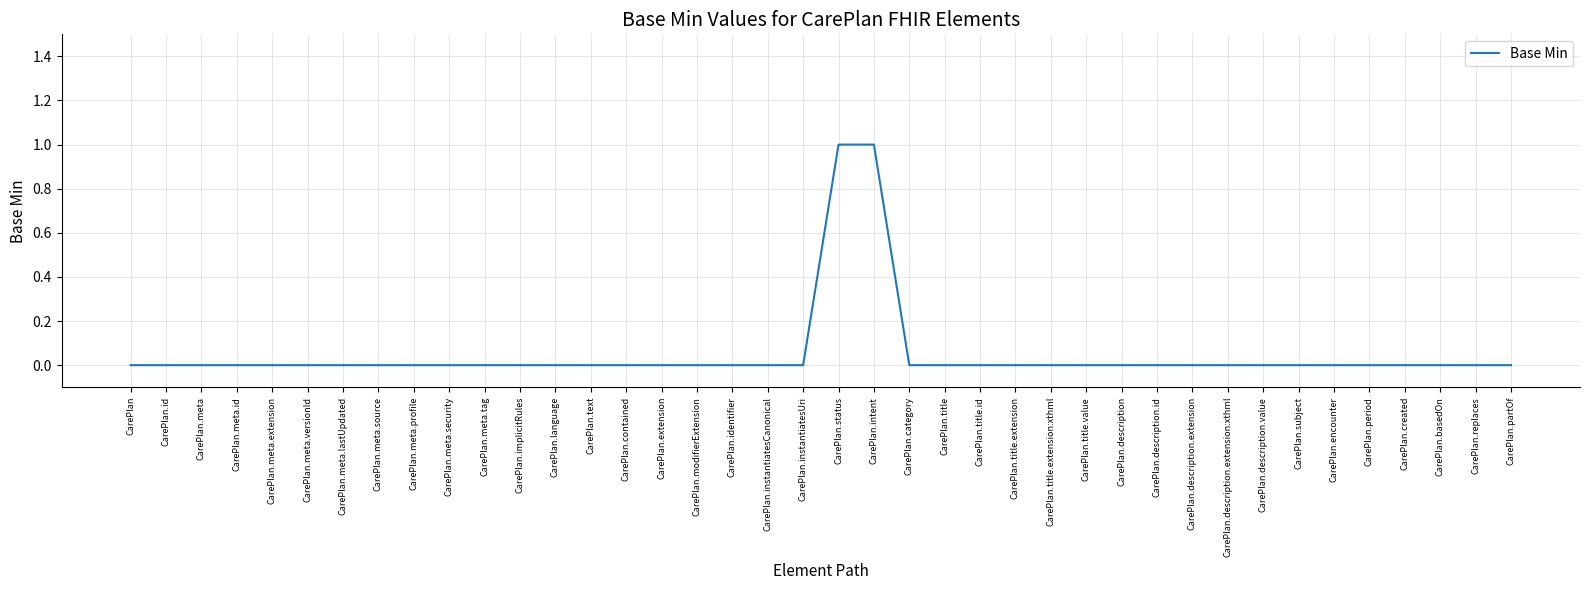

What position from the right is CarePlan.period?

5